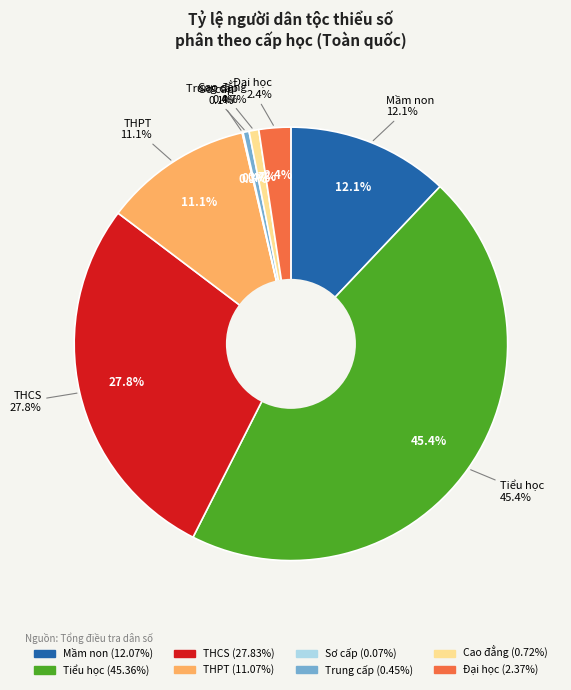

What portion of the pie excludes Cao đẳng?

99.3%